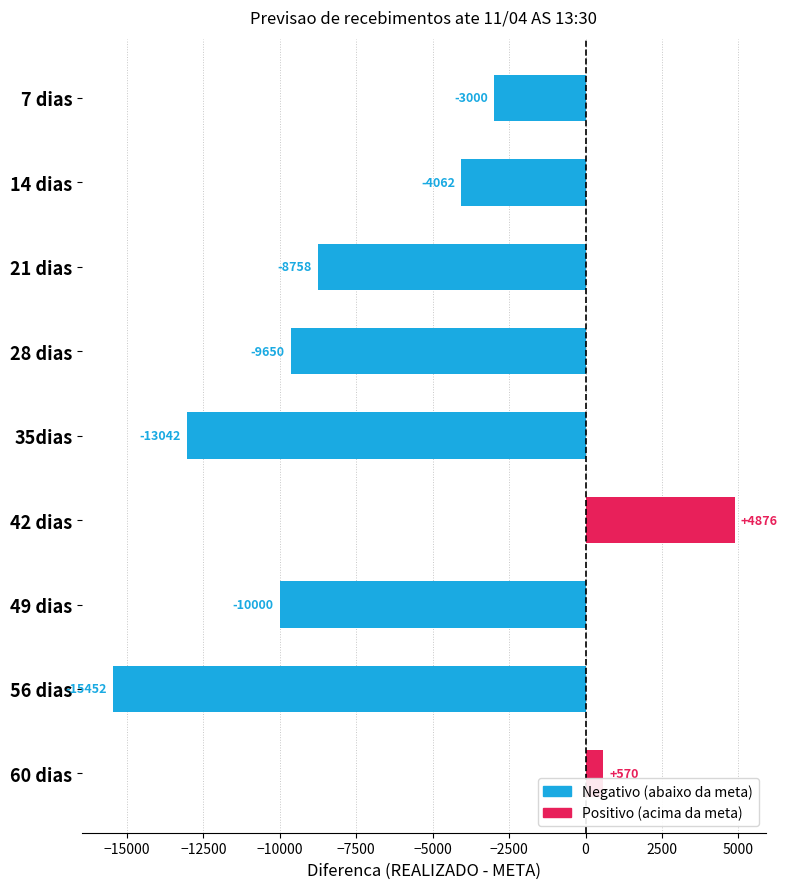

What is the difference between the maximum and minimum values?

20328.0